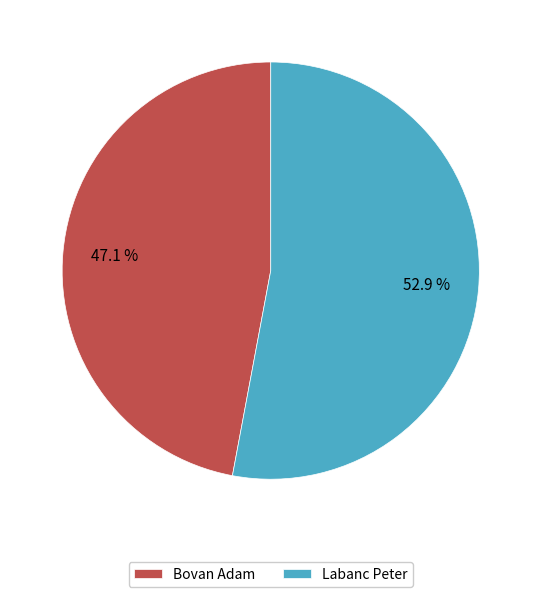

How much of the chart is everything except Bovan Adam?

52.9%